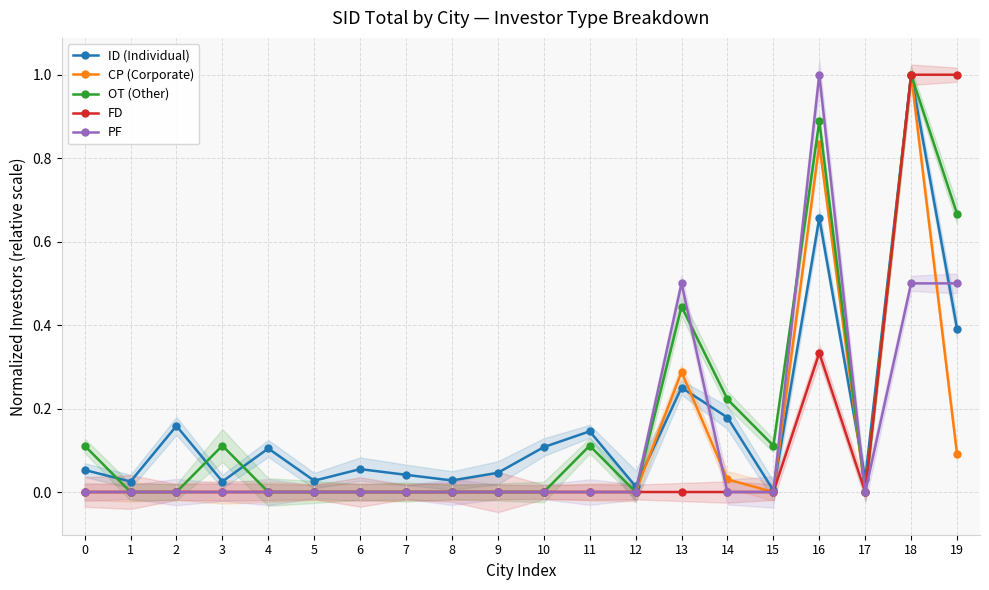

Rank the series at 2 from highest to lowest value.

ID (Individual), CP (Corporate), OT (Other), FD, PF